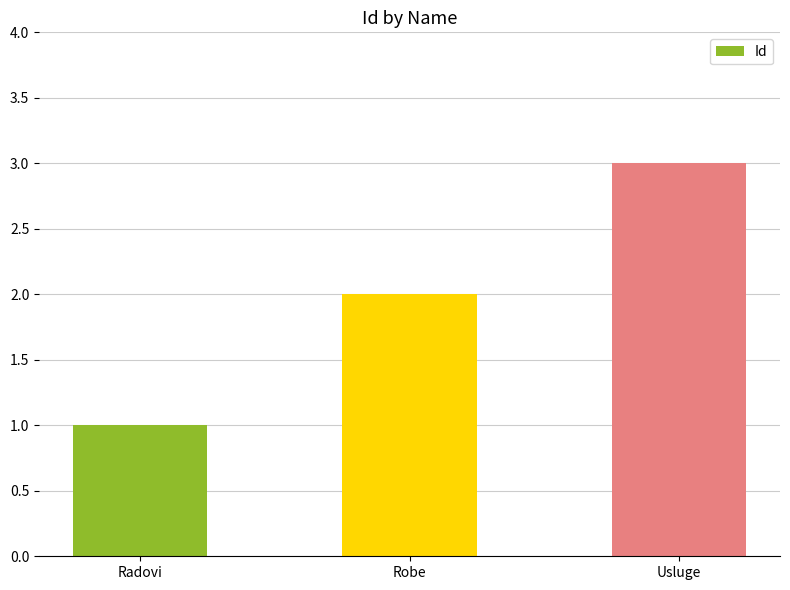

What is the value of the 1st bar from the left?

1